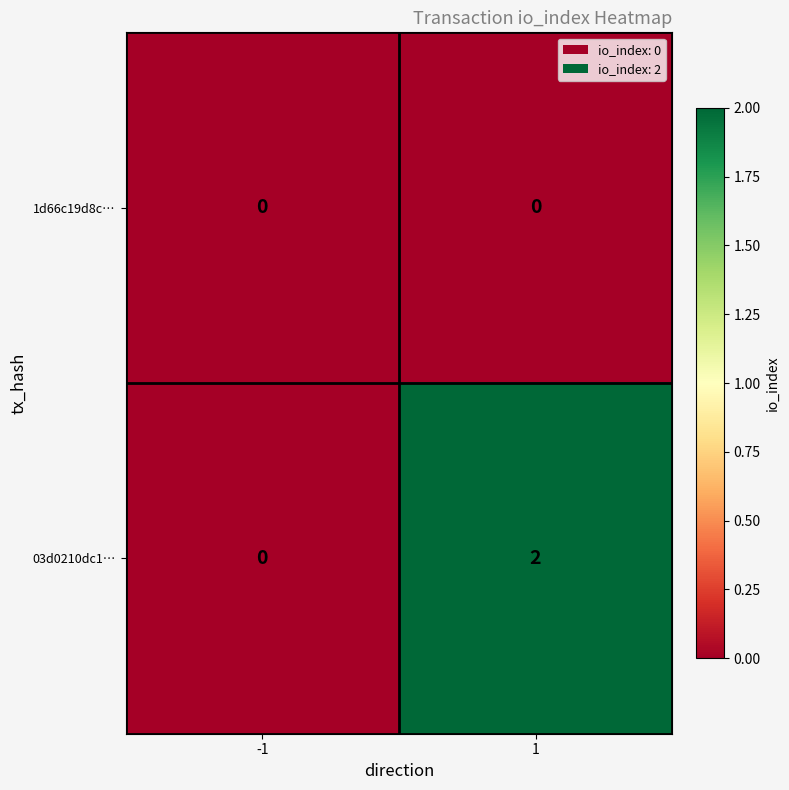

How many values in 03d0210dc1… are above zero?

1